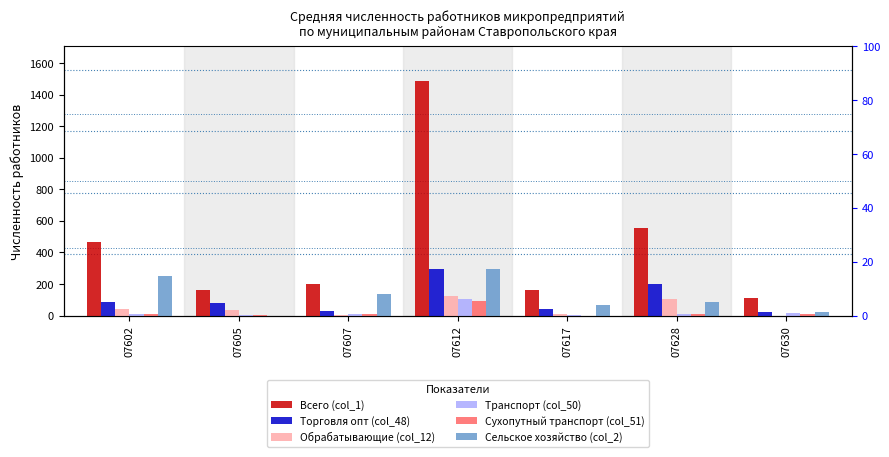

What is the difference between the maximum and minimum values in the Всего (col_1) series?

1374.4